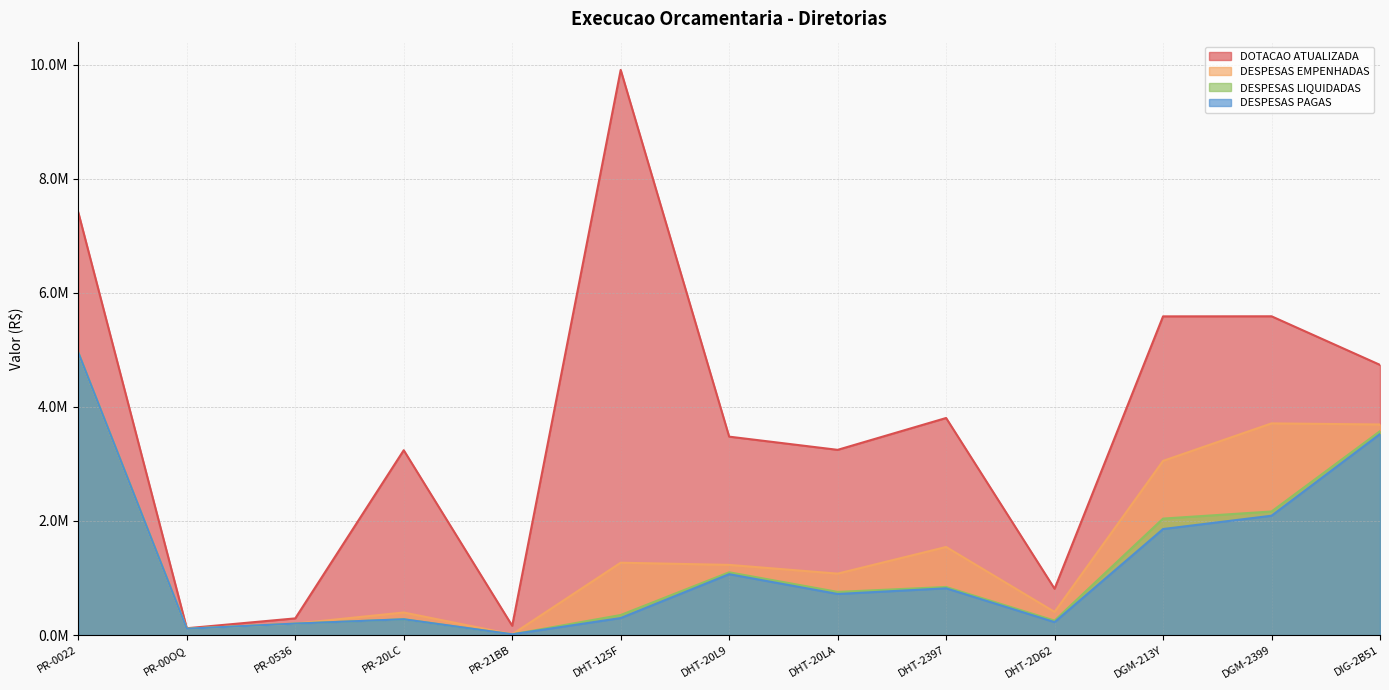

Reading left to right, extract all data points from this chart.

DOTACAO ATUALIZADA: PR-0022=7408364.0	PR-00OQ=119427.0	PR-0536=292262.0	PR-20LC=3240231.0	PR-21BB=162470.0	DHT-125F=9907207.0	DHT-20L9=3478315.0	DHT-20LA=3246862.0	DHT-2397=3805297.0	DHT-2D62=811585.0	DGM-213Y=5586799.0	DGM-2399=5588182.0	DIG-2B51=4736329.0
DESPESAS EMPENHADAS: PR-0022=4951222.0	PR-00OQ=113413.2	PR-0536=200676.8	PR-20LC=395508.0	PR-21BB=13039.6	DHT-125F=1268128.7	DHT-20L9=1229989.6	DHT-20LA=1076794.0	DHT-2397=1543865.7	DHT-2D62=405270.1	DGM-213Y=3053417.9	DGM-2399=3710471.9	DIG-2B51=3691617.3
DESPESAS LIQUIDADAS: PR-0022=4951222.0	PR-00OQ=110587.9	PR-0536=200676.8	PR-20LC=277107.9	PR-21BB=13039.6	DHT-125F=351095.9	DHT-20L9=1100244.6	DHT-20LA=756468.0	DHT-2397=842788.1	DHT-2D62=253633.5	DGM-213Y=2041876.2	DGM-2399=2166211.8	DIG-2B51=3573971.6
DESPESAS PAGAS: PR-0022=4951222.0	PR-00OQ=110587.9	PR-0536=200676.8	PR-20LC=277107.9	PR-21BB=13039.6	DHT-125F=298400.1	DHT-20L9=1067393.1	DHT-20LA=720043.0	DHT-2397=819424.6	DHT-2D62=226991.6	DGM-213Y=1858746.1	DGM-2399=2091873.2	DIG-2B51=3524176.2